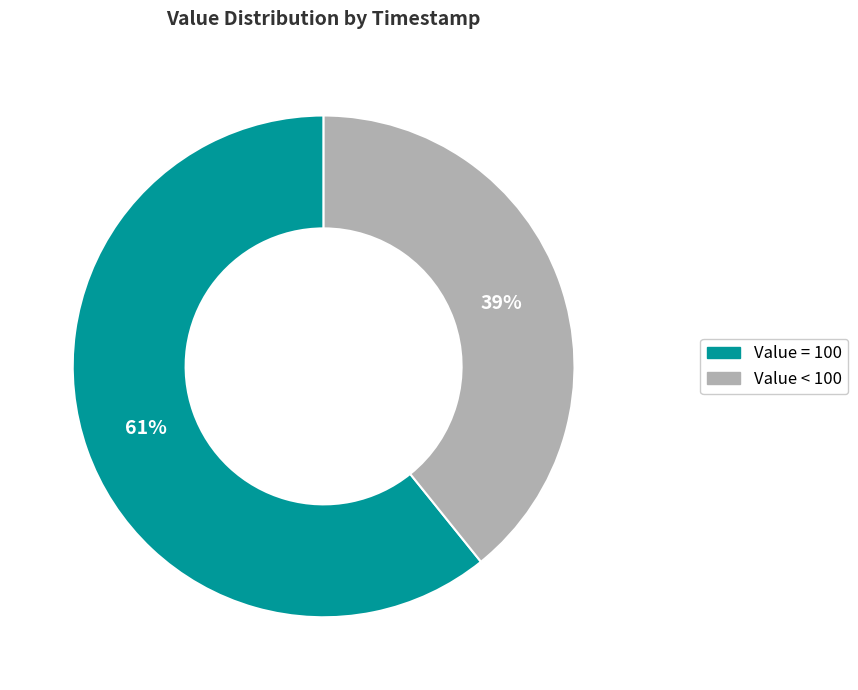

To the nearest percent, what is the difference between the largest and smallest slice percentages?

22%